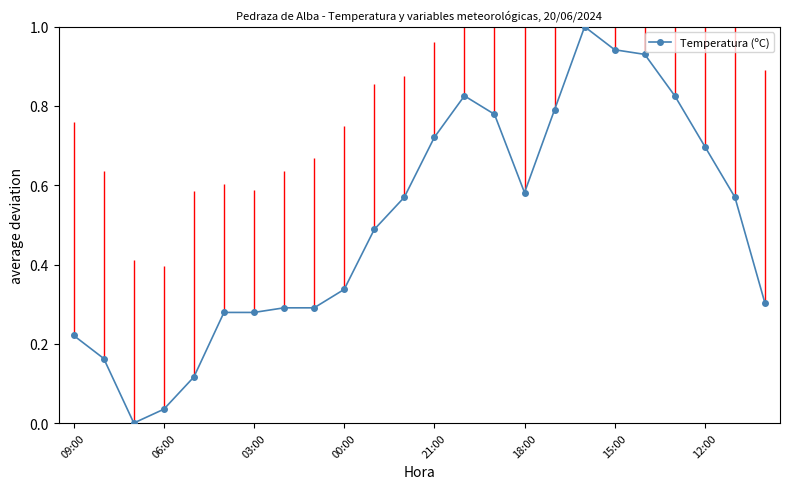

Count the number of values greater than 0.

23